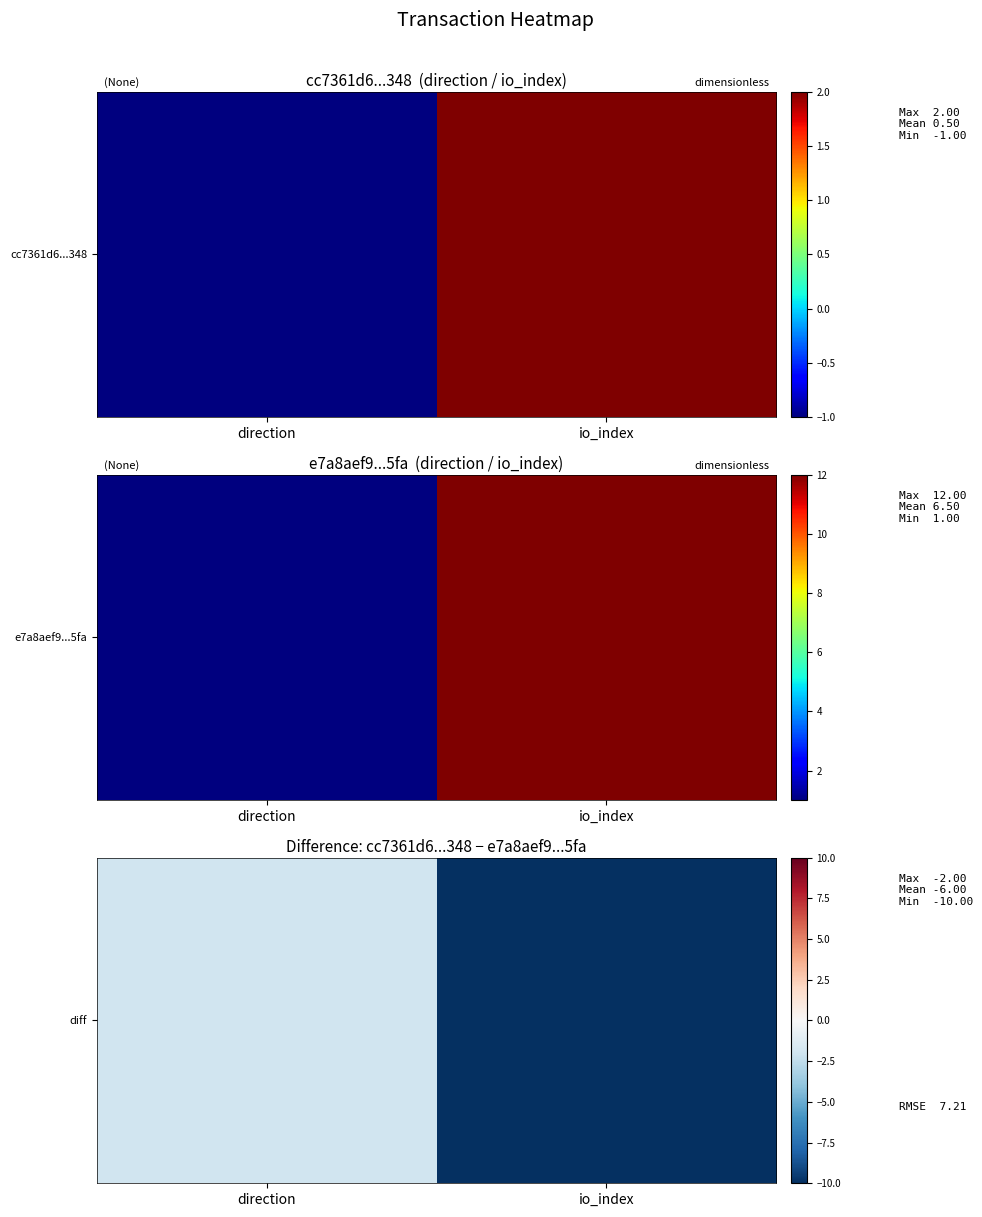

Count the values in the range -10 to -2.

2